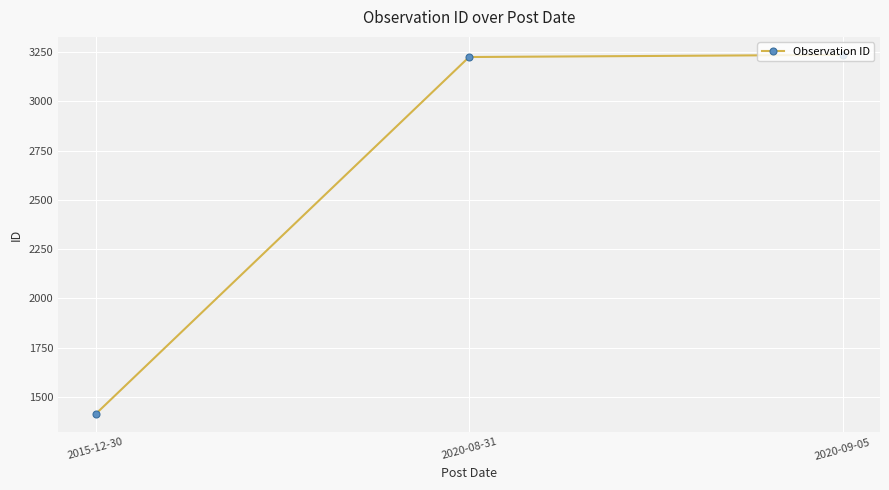

What is the maximum value shown in the chart?

3235